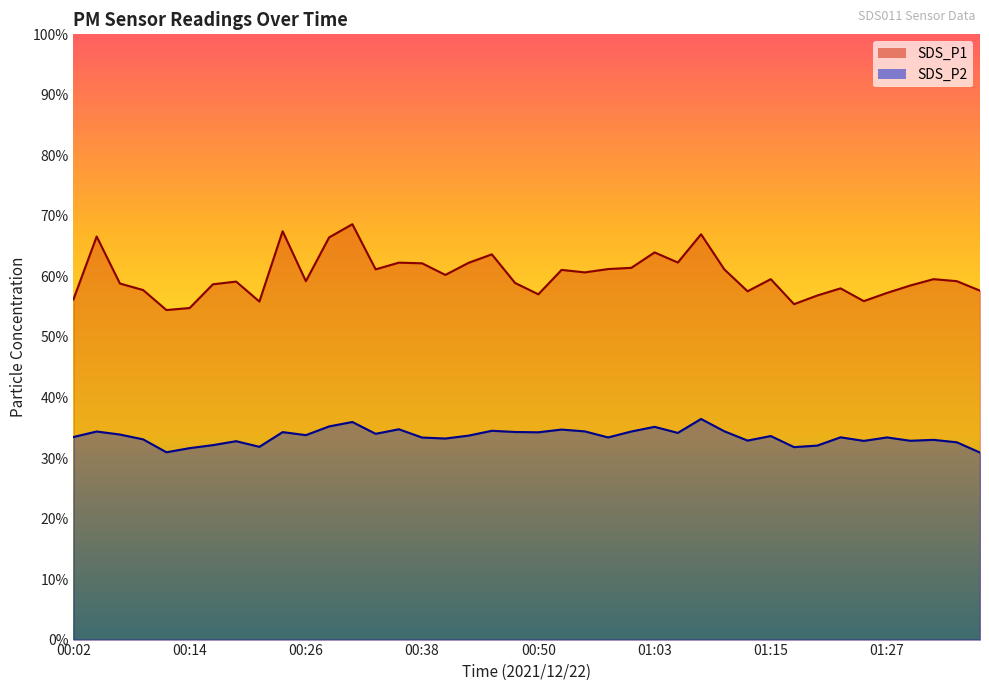

What is the total value across all series at 00:55?

95.1